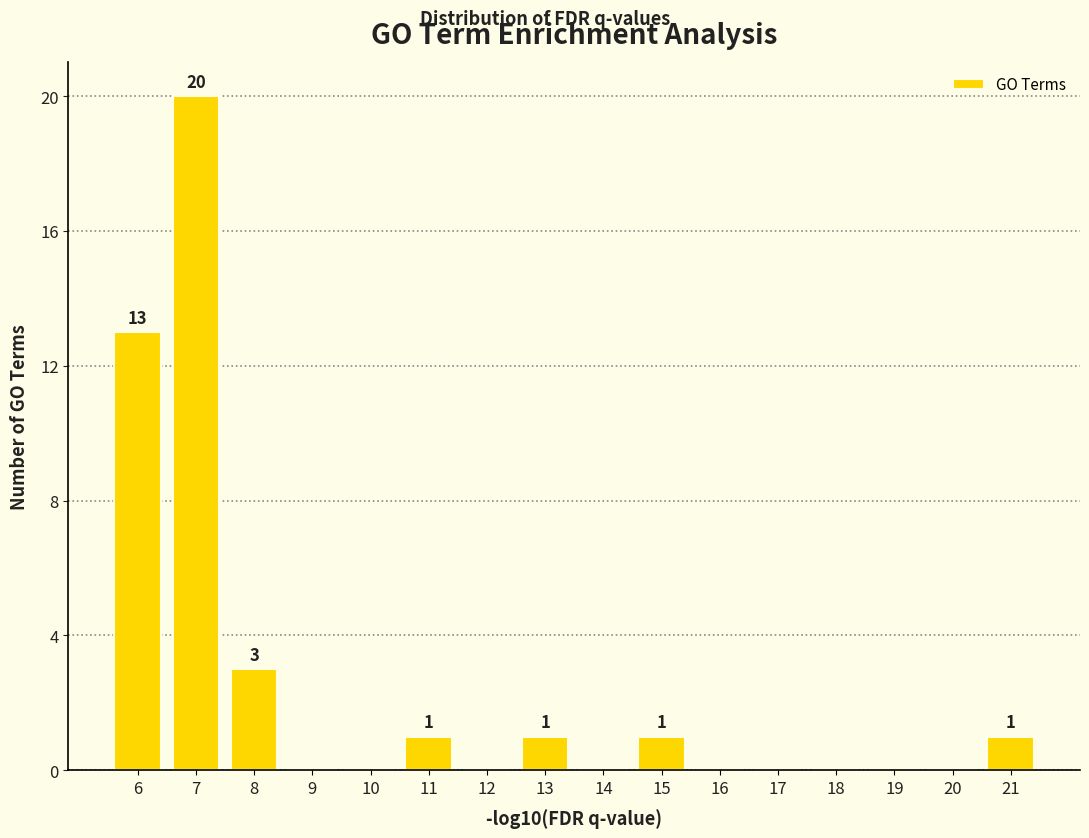

Reading left to right, extract all data points from this chart.

6=13	7=20	8=3	9=0	10=0	11=1	12=0	13=1	14=0	15=1	16=0	17=0	18=0	19=0	20=0	21=1